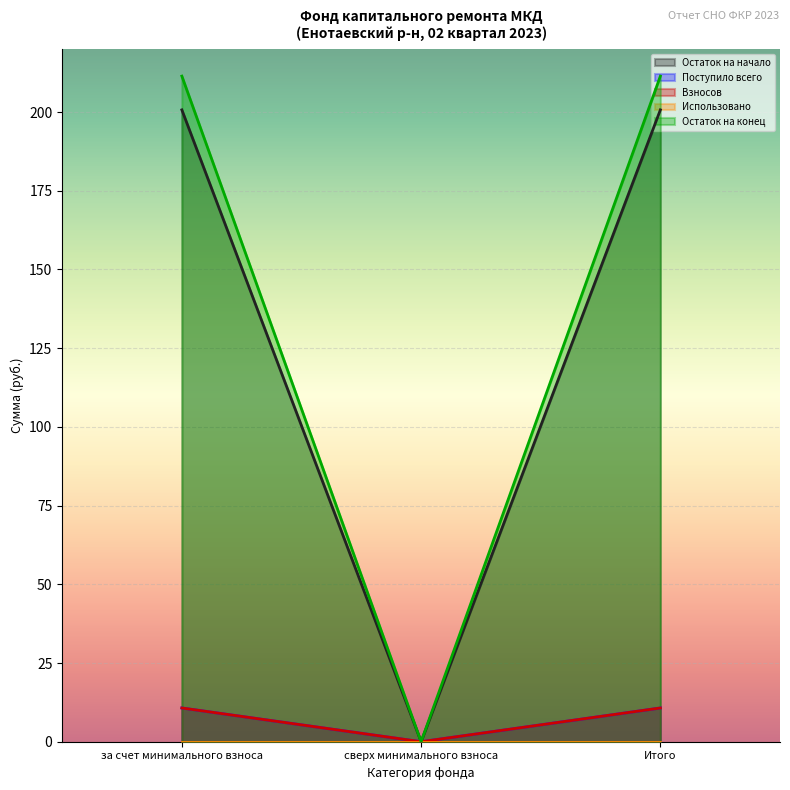

What is the label of the 2nd point from the right?

сверх минимального взноса